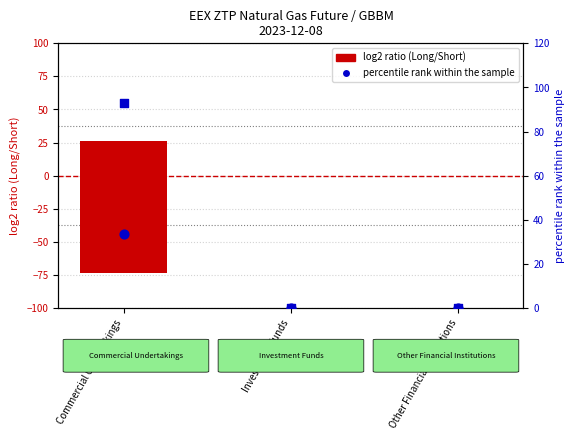

At which category is the sum across all series the highest?

Commercial Undertakings